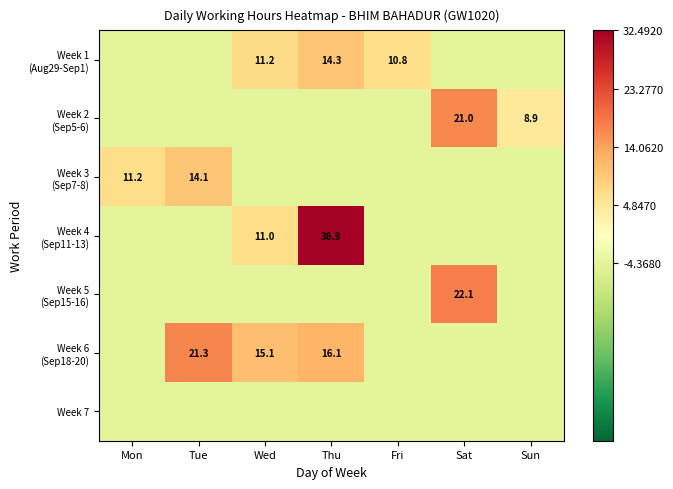

The Week 3 (Sep7-8) series shows 9.7 at Tue. True or false?

True